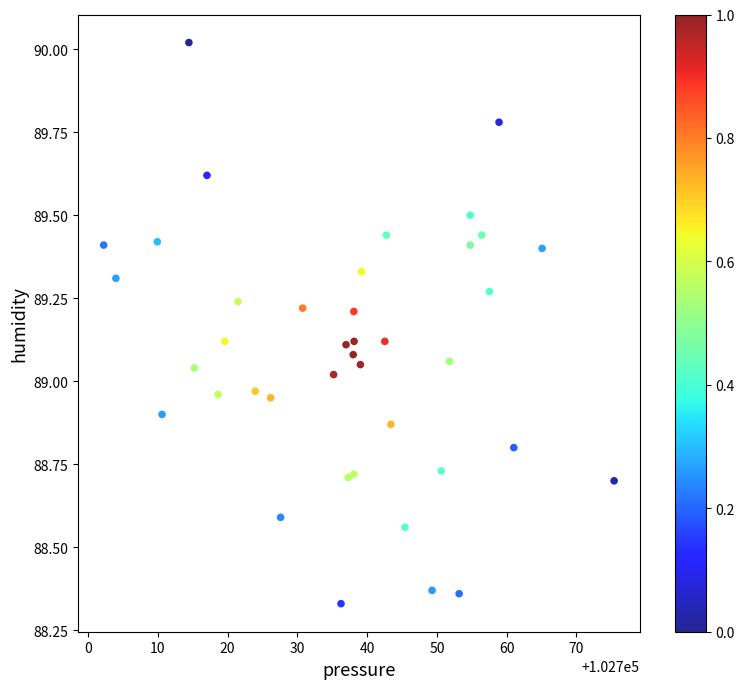

What is the range of Y values (max minus min)?

1.7